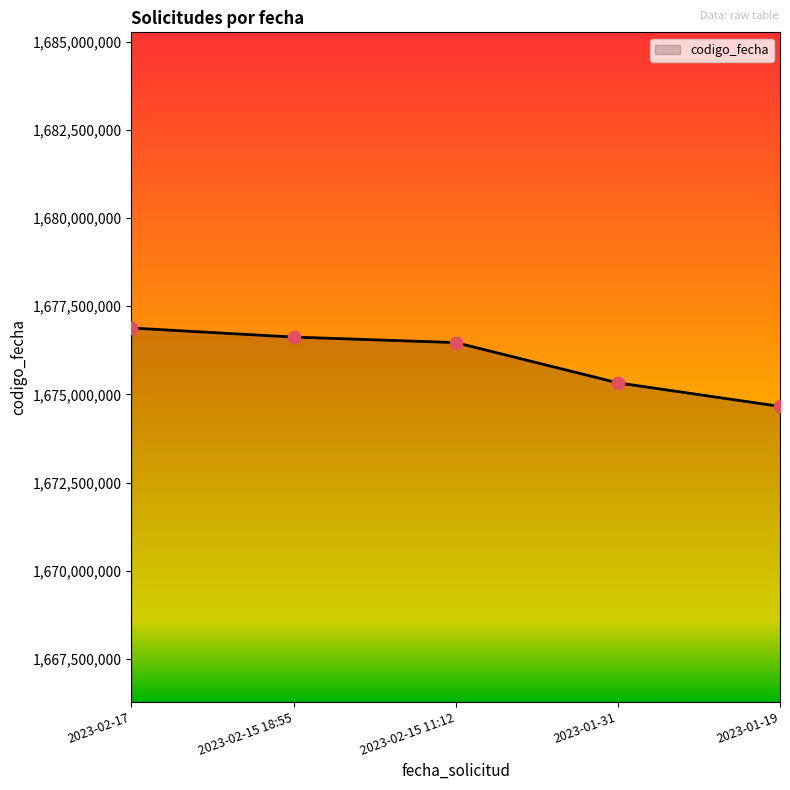

Between 2023-02-15 11:12 and 2023-02-17, which is larger?

2023-02-17